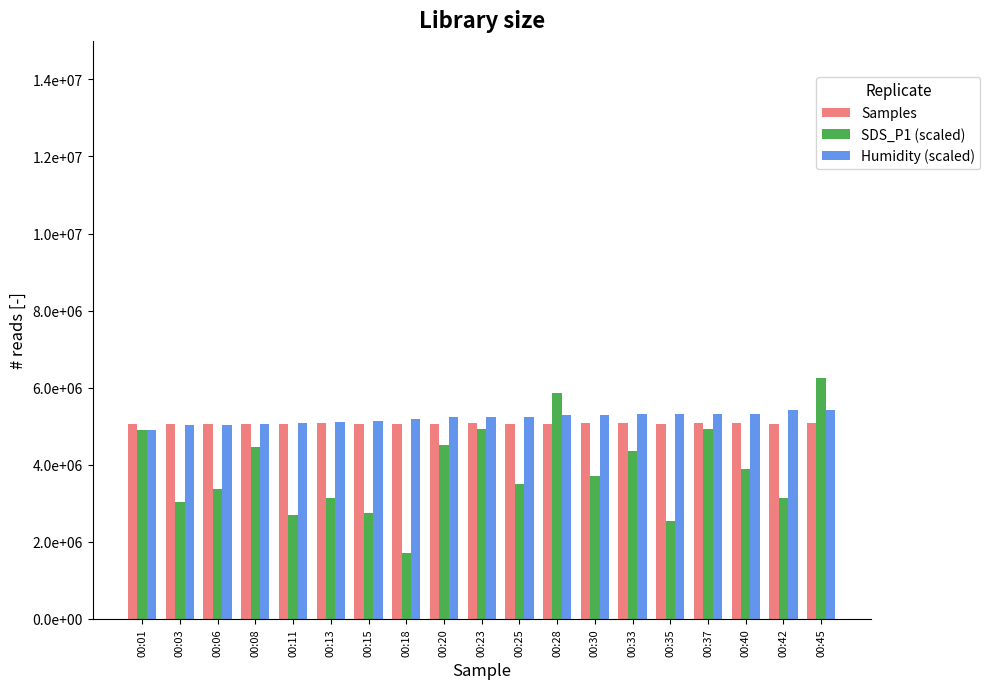

Which label corresponds to the smallest value in the chart?

00:18